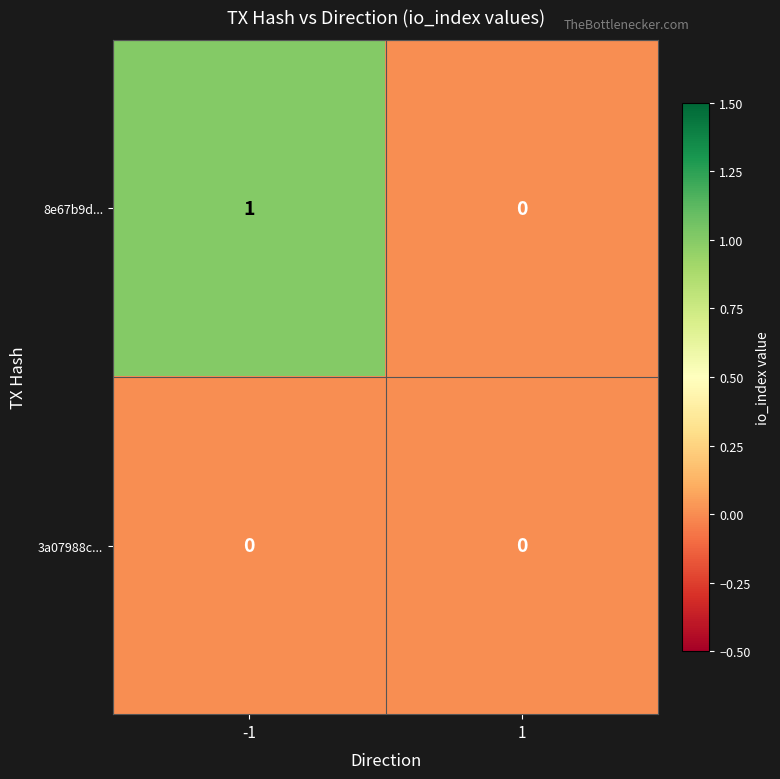

Which series changed the most between -1 and 1?

8e67b9d...